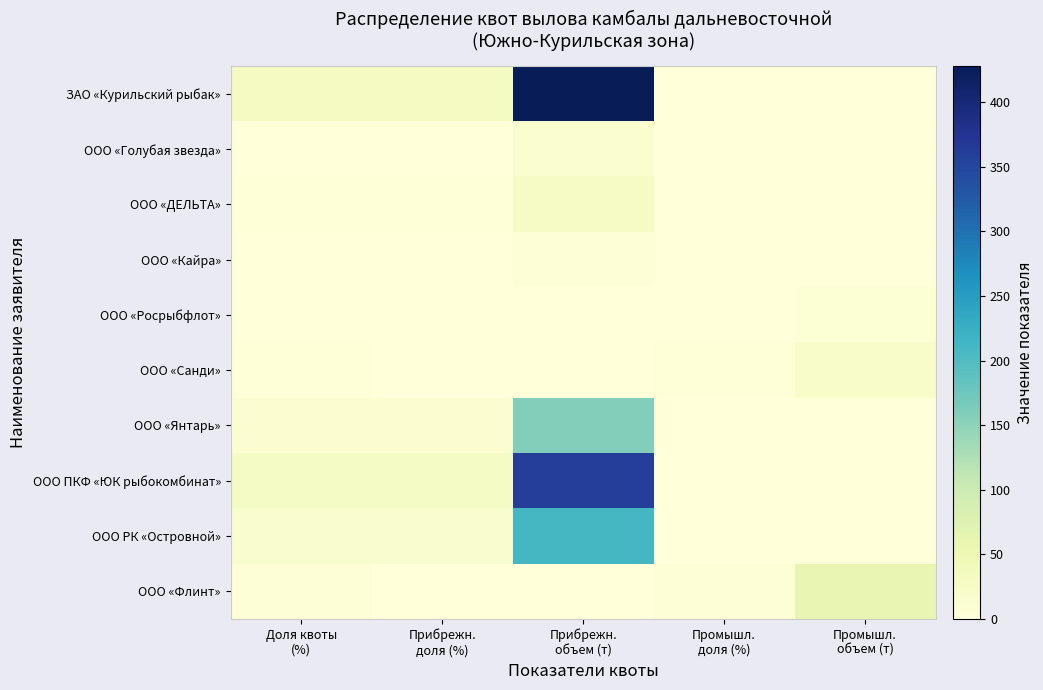

List the series in order of their peak value, highest first.

ЗАО «Курильский рыбак», ООО ПКФ «ЮК рыбокомбинат», ООО РК «Островной», ООО «Янтарь», ООО «Флинт», ООО «ДЕЛЬТА», ООО «Санди», ООО «Голубая звезда», ООО «Росрыбфлот», ООО «Кайра»